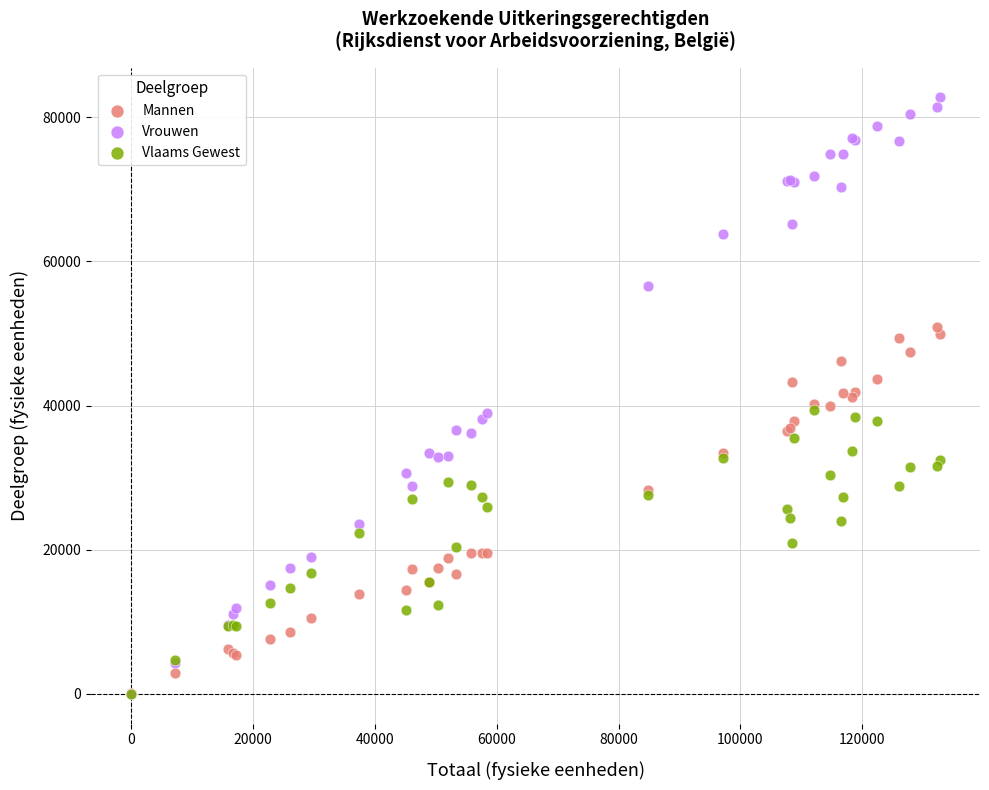

Which series contains the highest Y value?

Vrouwen